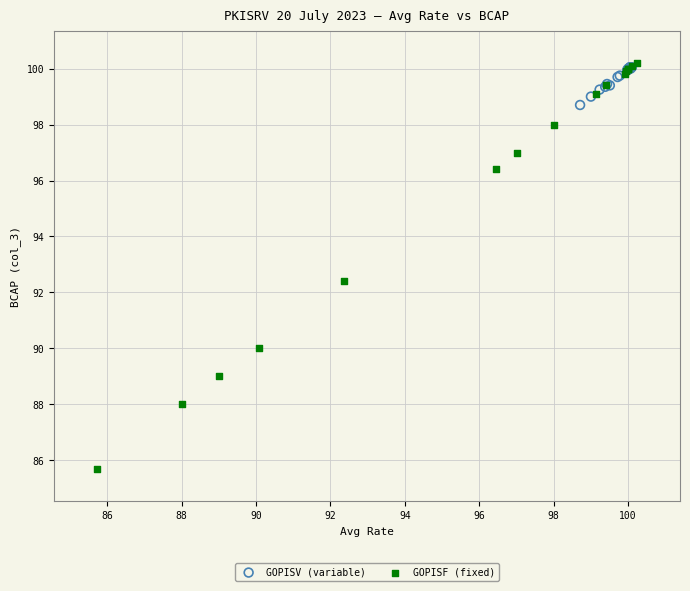

Which series contains the lowest Y value?

GOPISF (fixed)